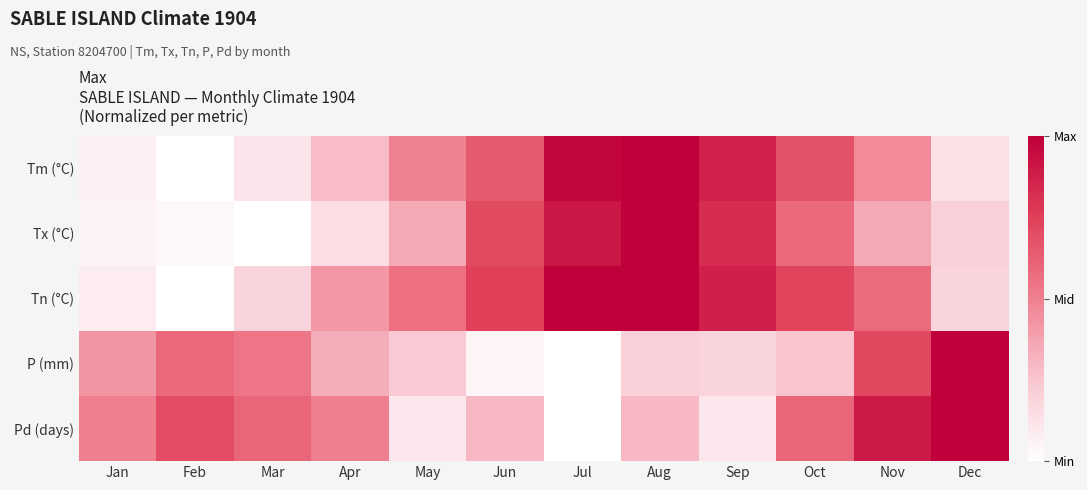

Rank the series at Jul from highest to lowest value.

Tn (°C), Tm (°C), Tx (°C), P (mm), Pd (days)